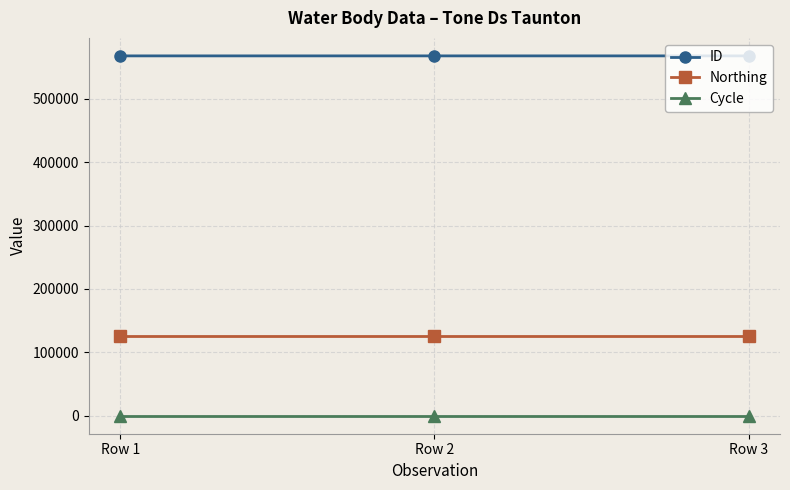

Rank the series at Row 1 from highest to lowest value.

ID, Northing, Cycle